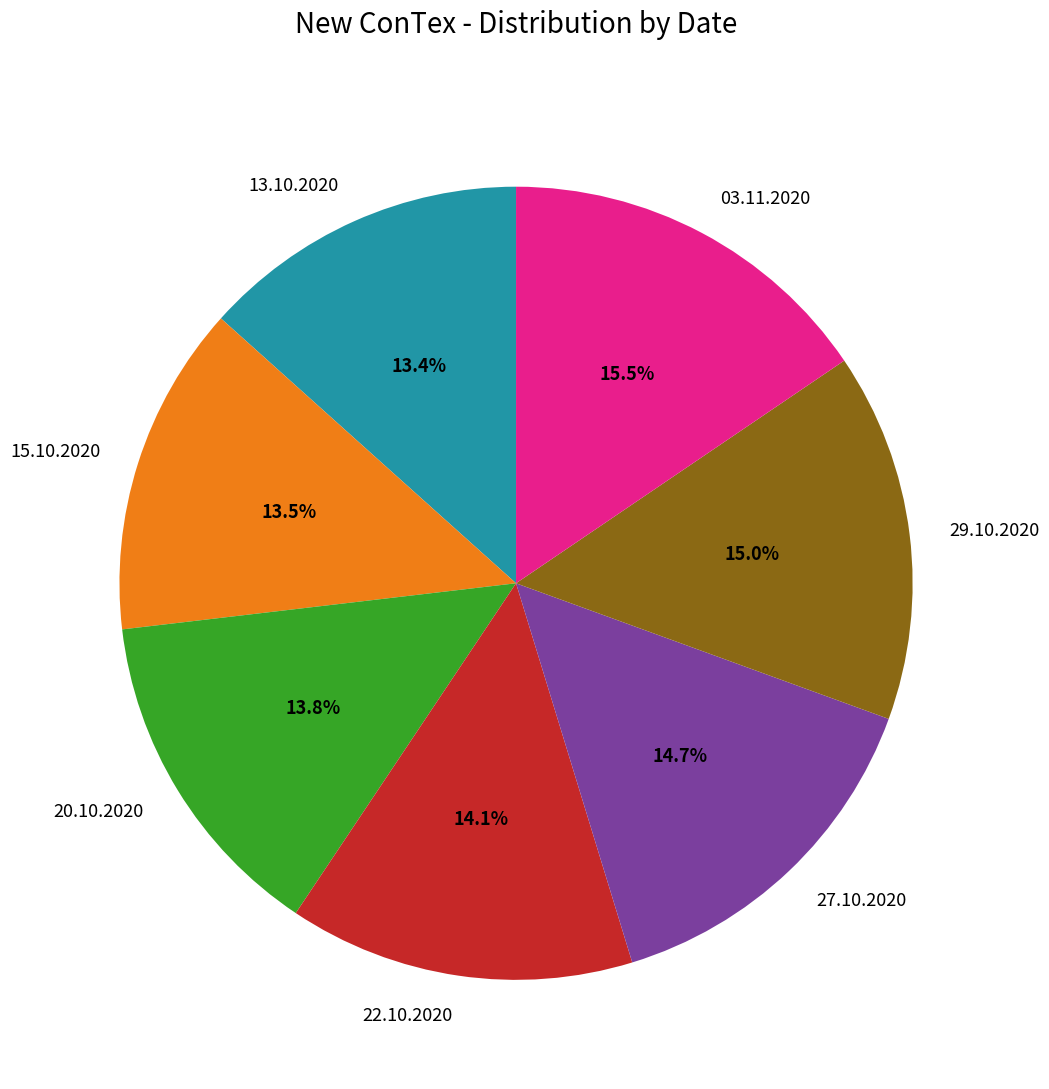

Is there a majority slice in this chart?

No